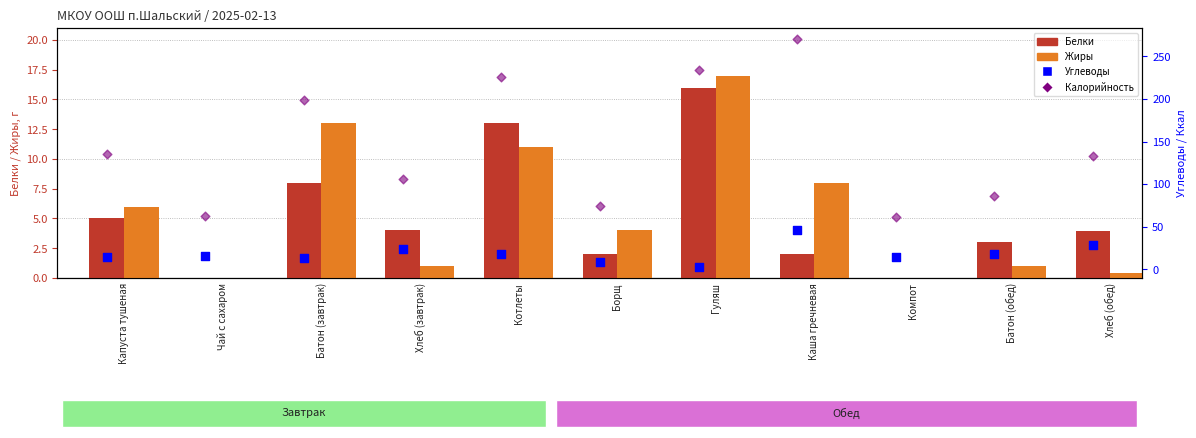

Which series has the largest Y range (max minus min)?

Калорийность